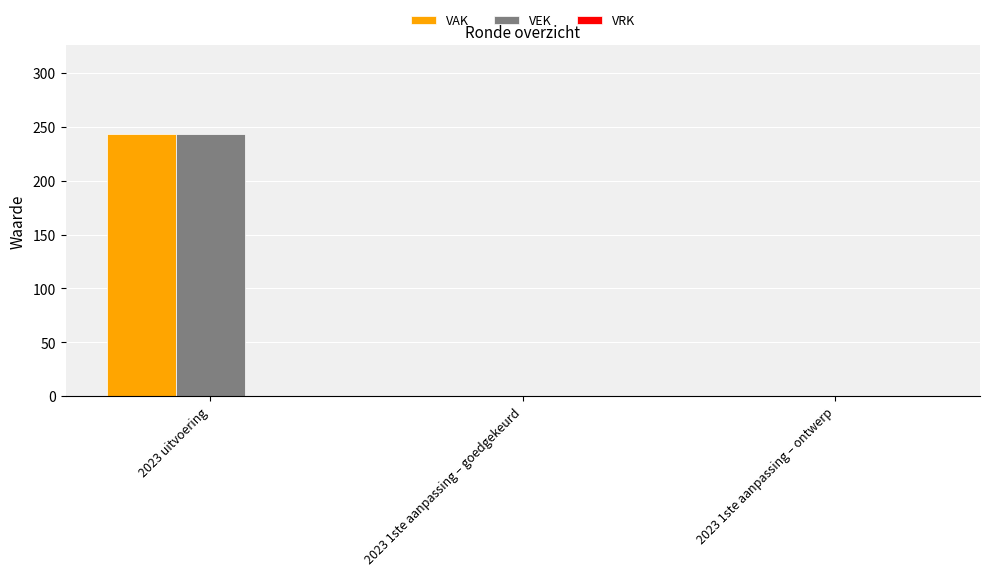

Which category has the highest value across all series?

2023 uitvoering